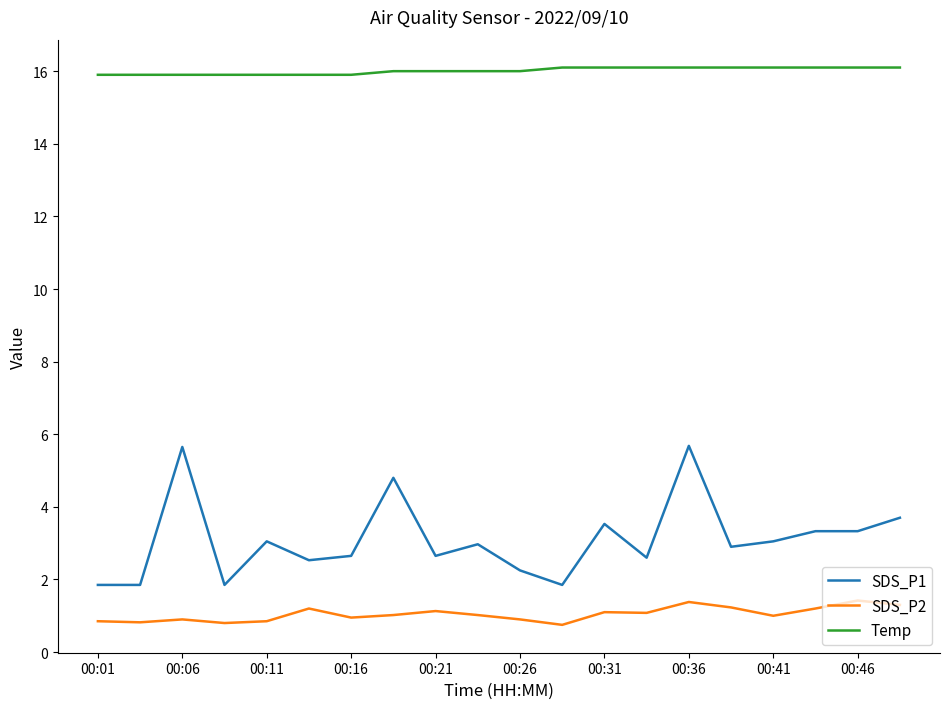

True or false: SDS_P1 and Temp cross at least once.

False